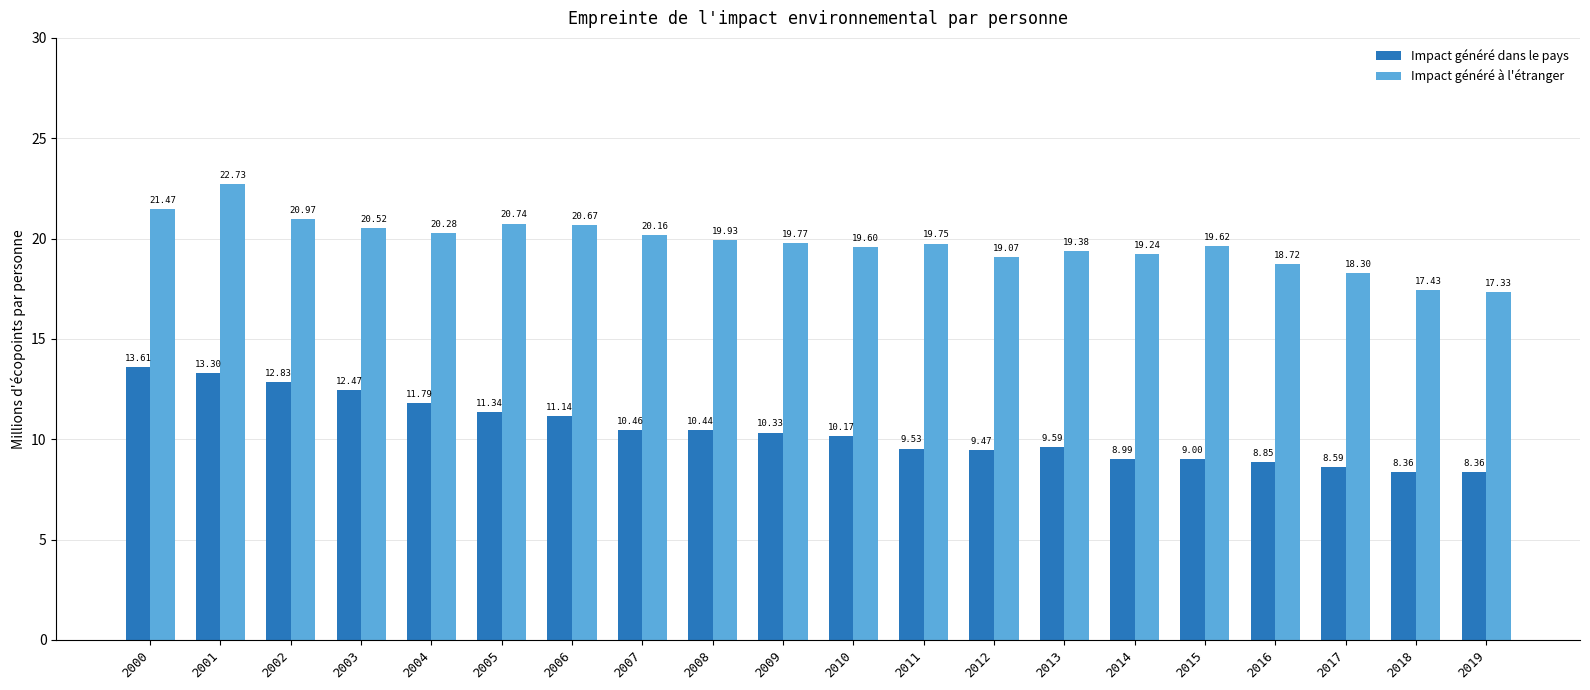

What is the total value across all series at 2000?

35.1